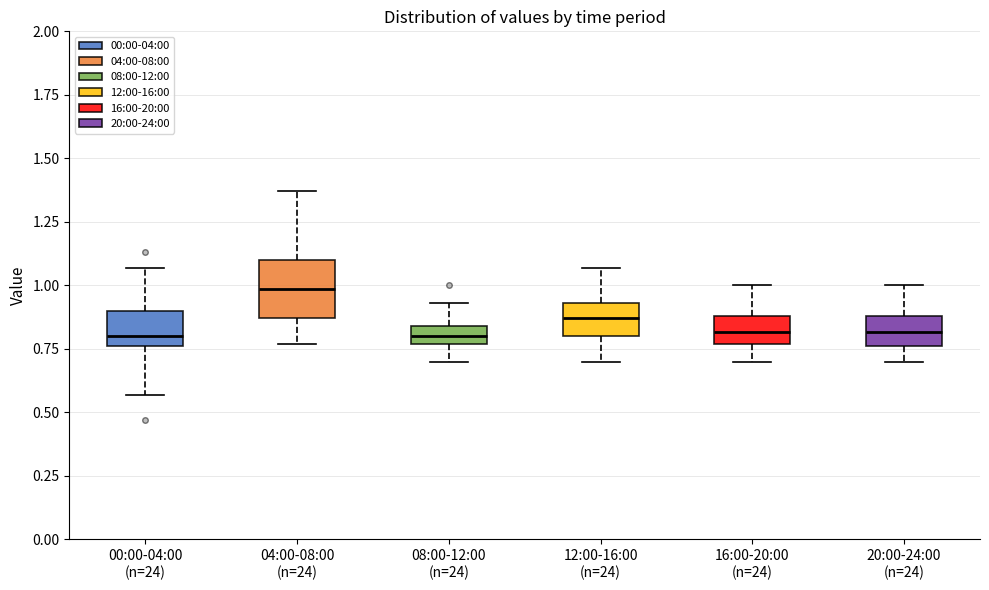

Which box has the highest median line?

04:00-08:00 (n=24)